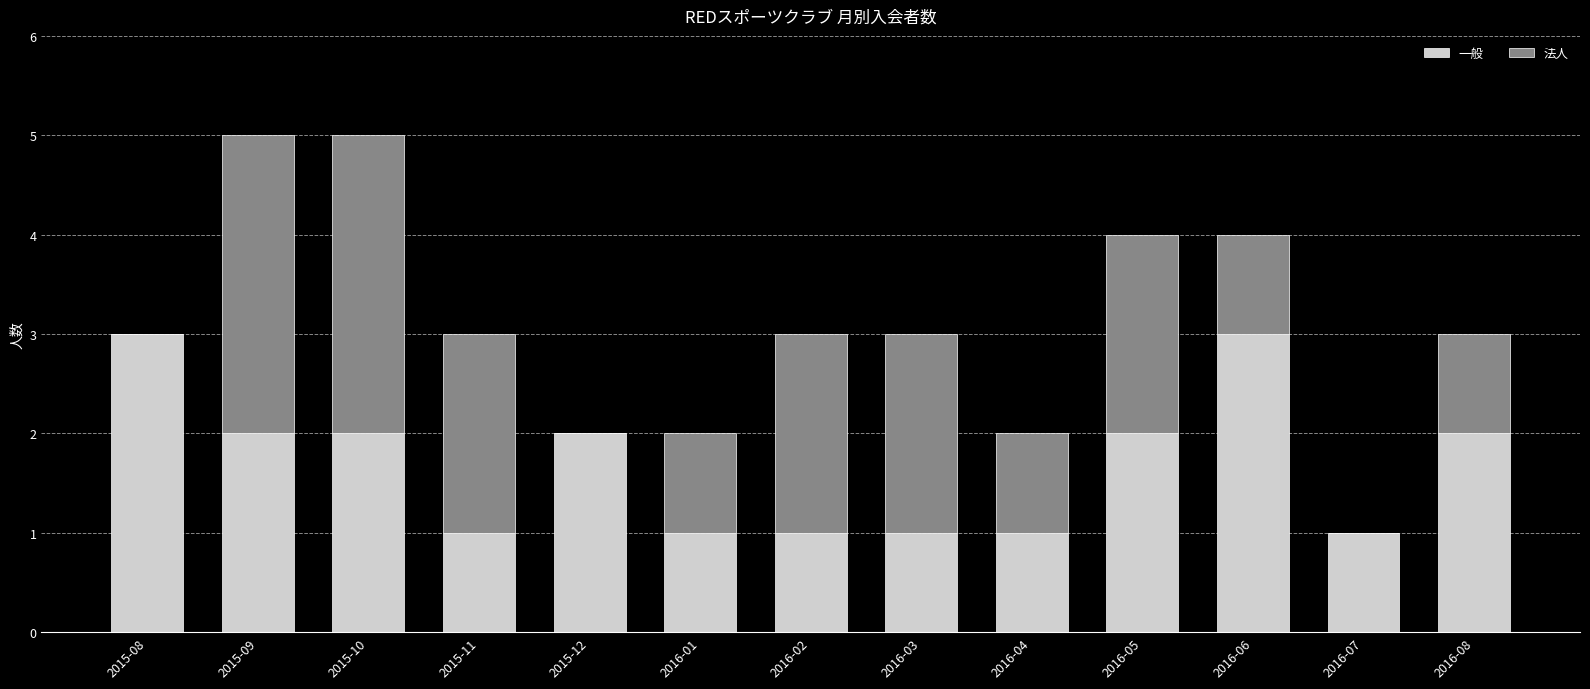

What is the sum of the 一般 values at 2016-02 and 2015-09?

3